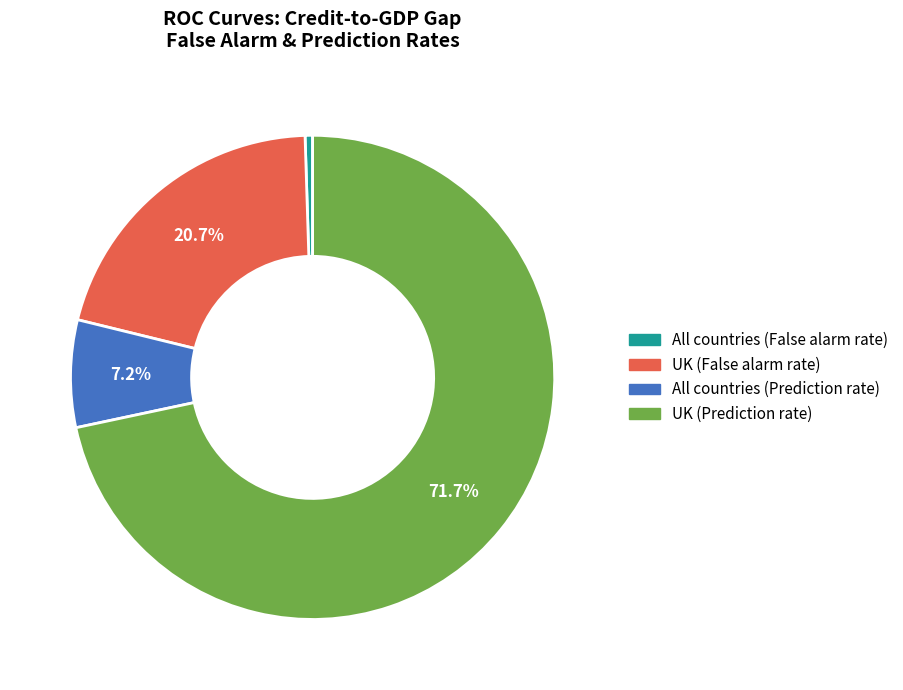

Does any single category account for the majority?

Yes